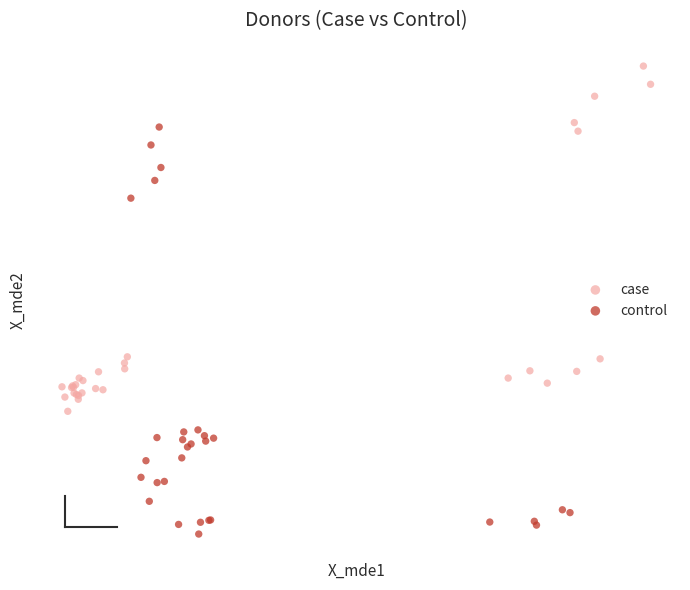

What are all the series names shown in the legend?

case, control